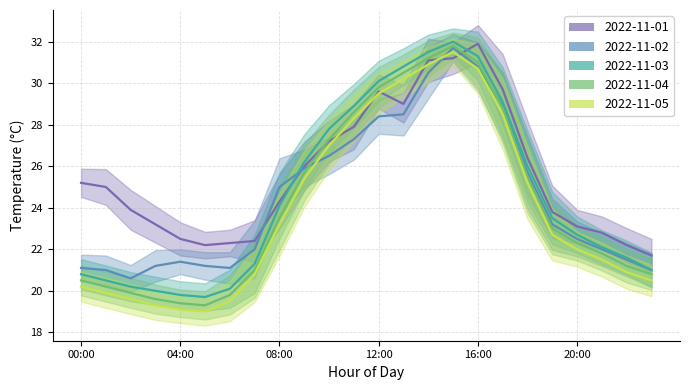

At which label does 2022-11-05 reach its minimum?

05:00